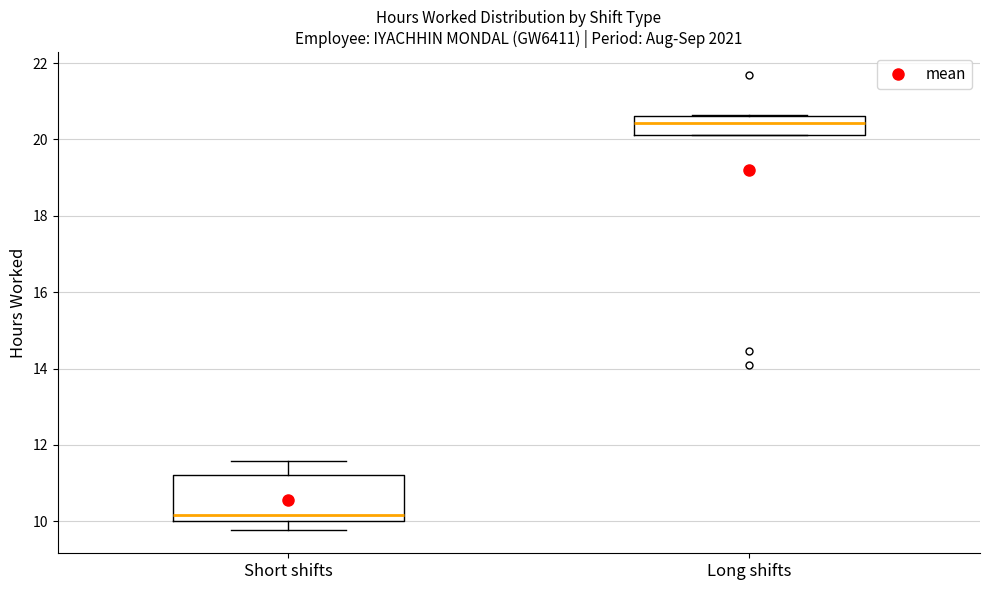

Which box's median line is the highest?

Long shifts